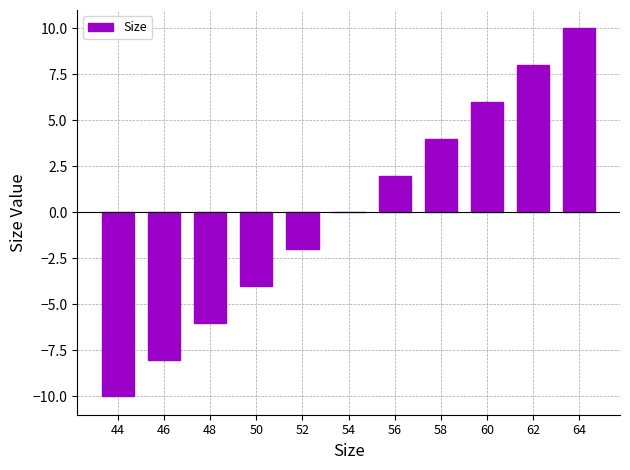

Reading left to right, transcribe all the data shown in this chart.

-10	-8	-6	-4	-2	0	2	4	6	8	10